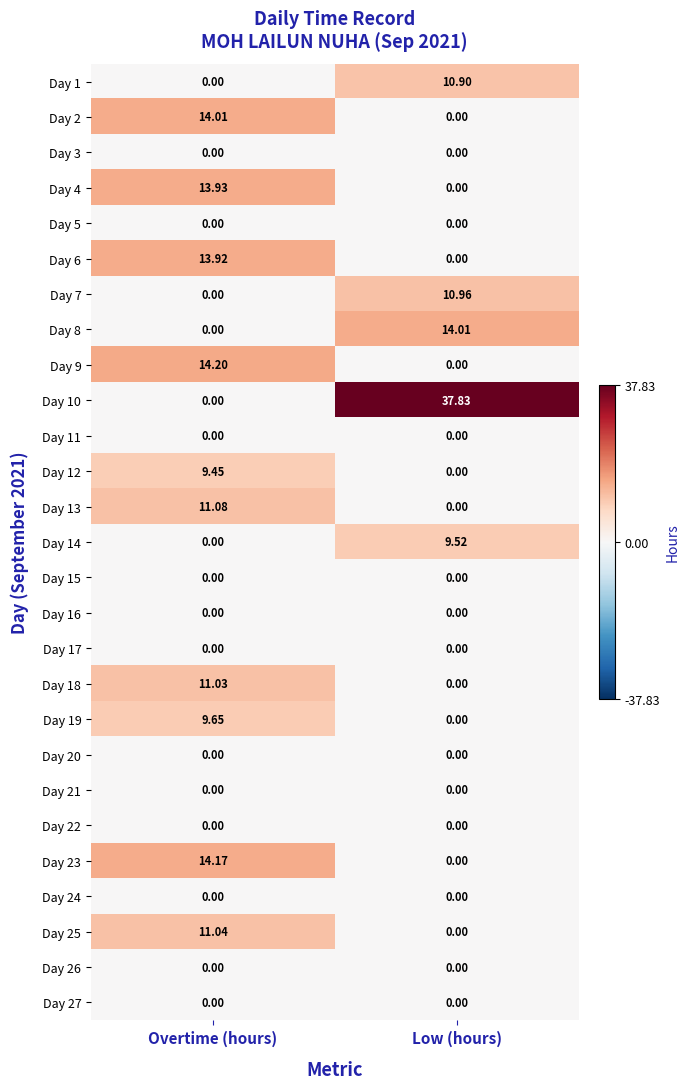

Between Overtime (hours) and Low (hours), which series saw the biggest shift?

Day 10